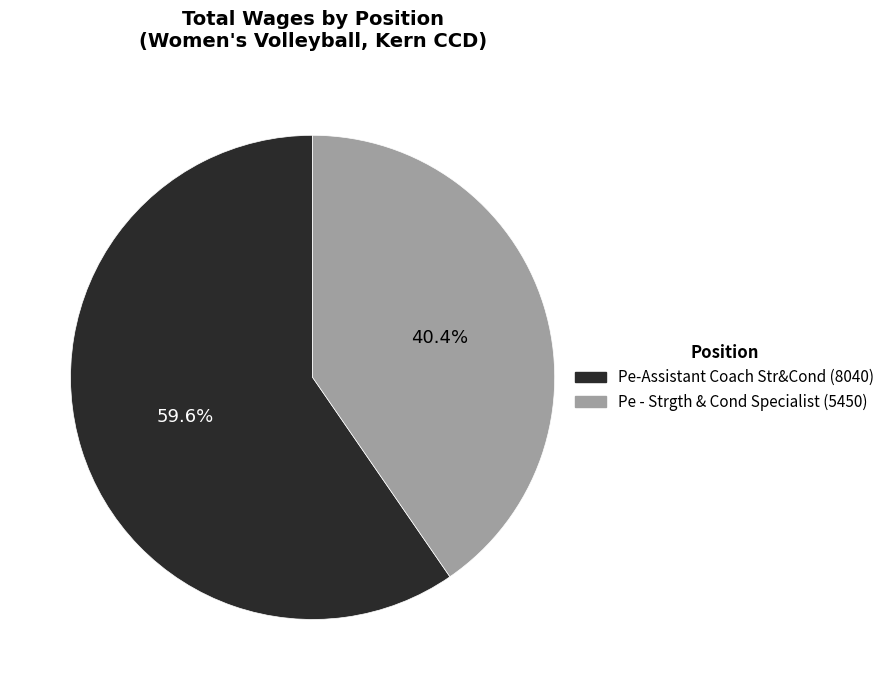

What percentage do Pe-Assistant Coach Str&Cond and Pe - Strgth & Cond Specialist together represent?

100.0%